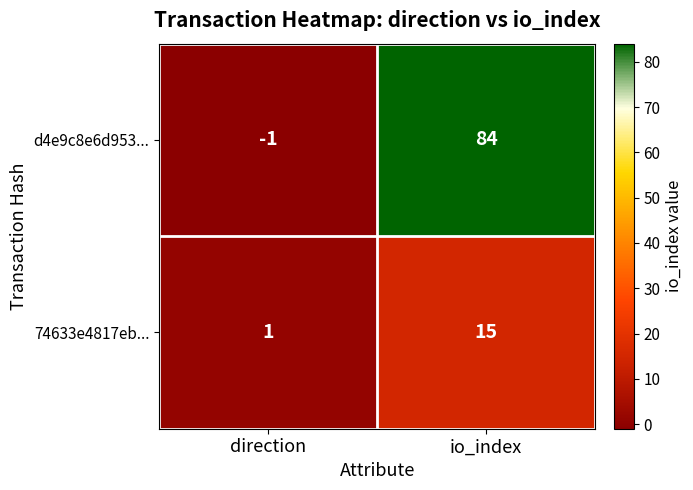

Count the number of data series in this chart.

2